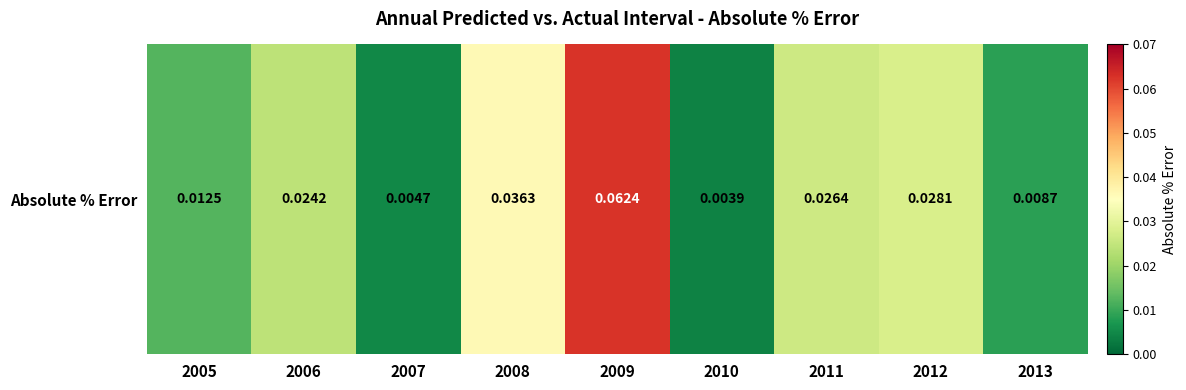

At which category does the chart reach its minimum across all series?

2010